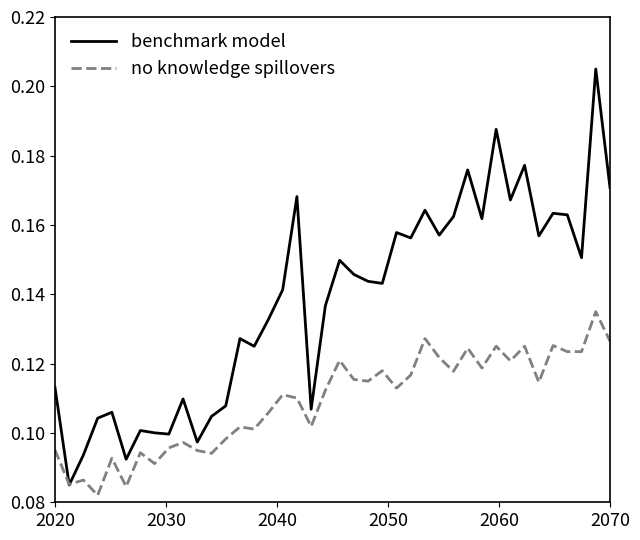

Does the chart display data point markers on the line(s)?

No